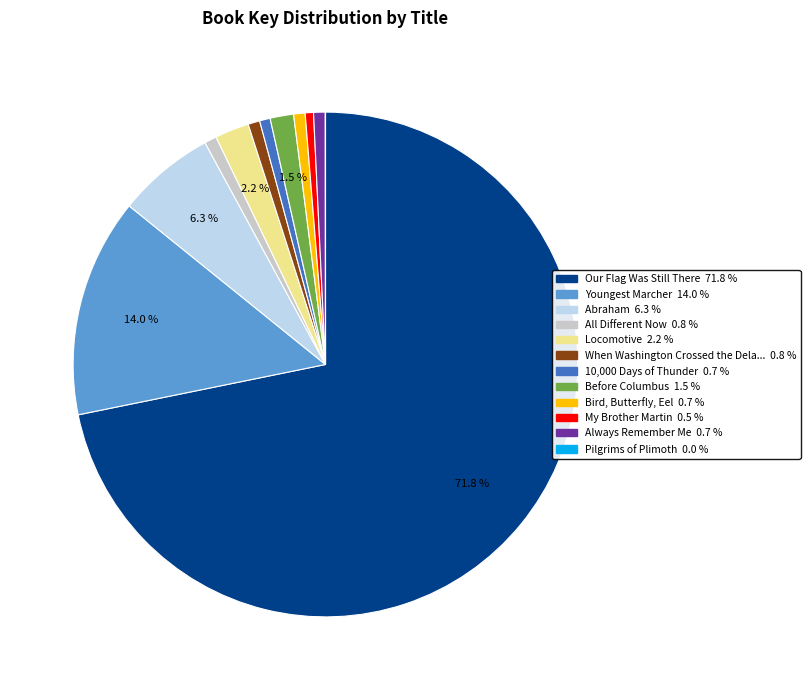

Is there a majority slice in this chart?

Yes